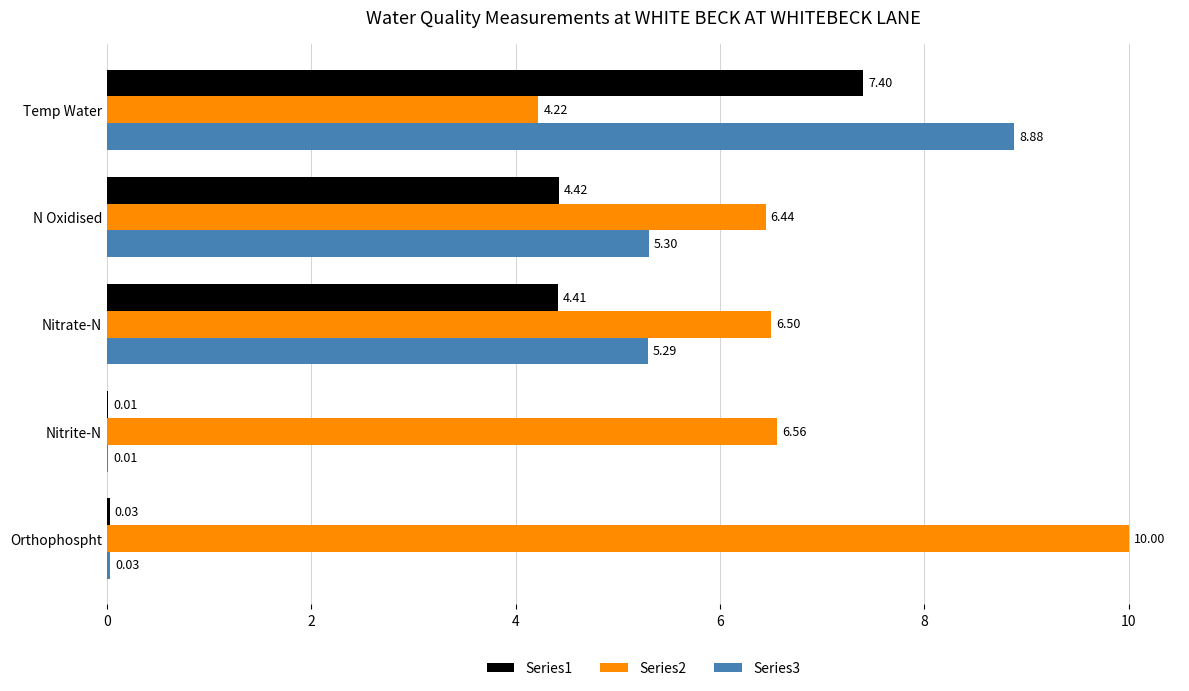

How many categories are shown in the chart?

5